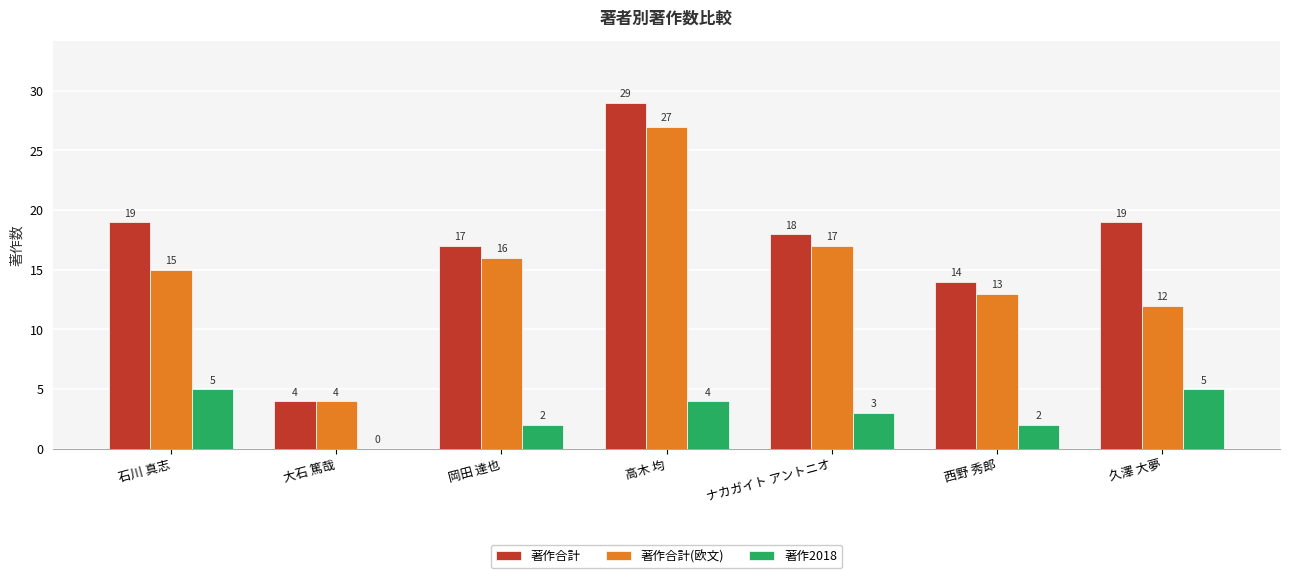

Which series has the largest total across all categories?

著作合計